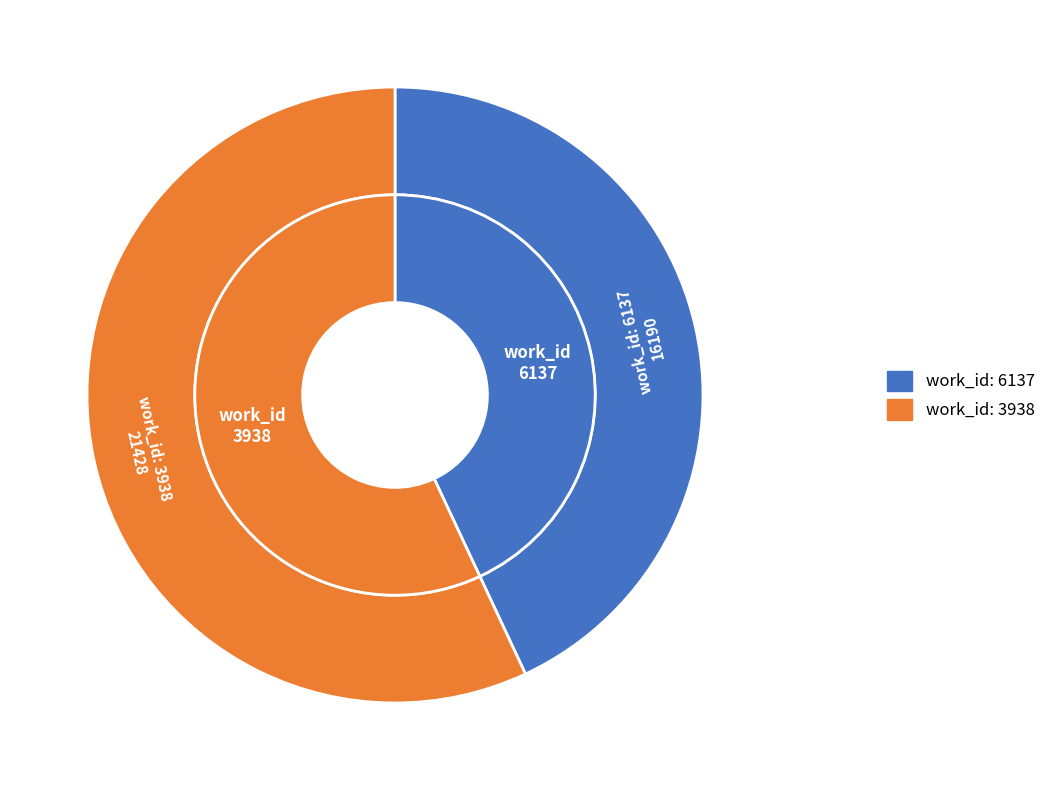

To the nearest percent, what is the difference between the 3938 and 6137 slice percentages?

14%